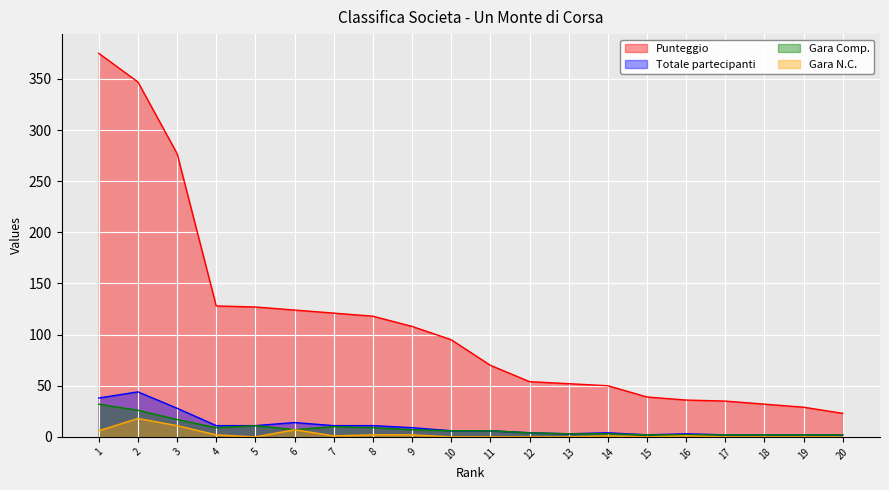

How many data points in Gara N.C. are less than 1?

10